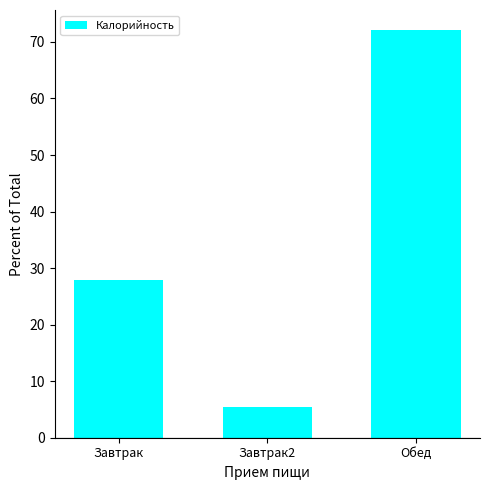

At which label is the value closest to 38?

Завтрак